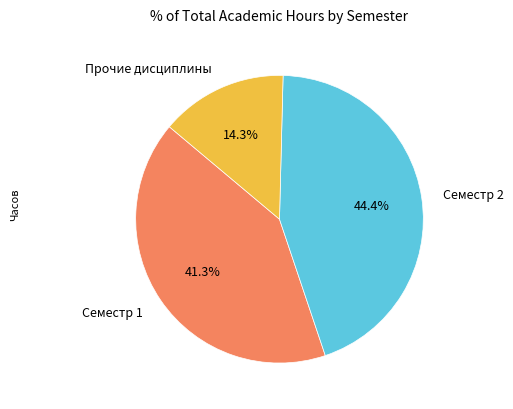

Is there any slice that represents more than half of the pie?

No